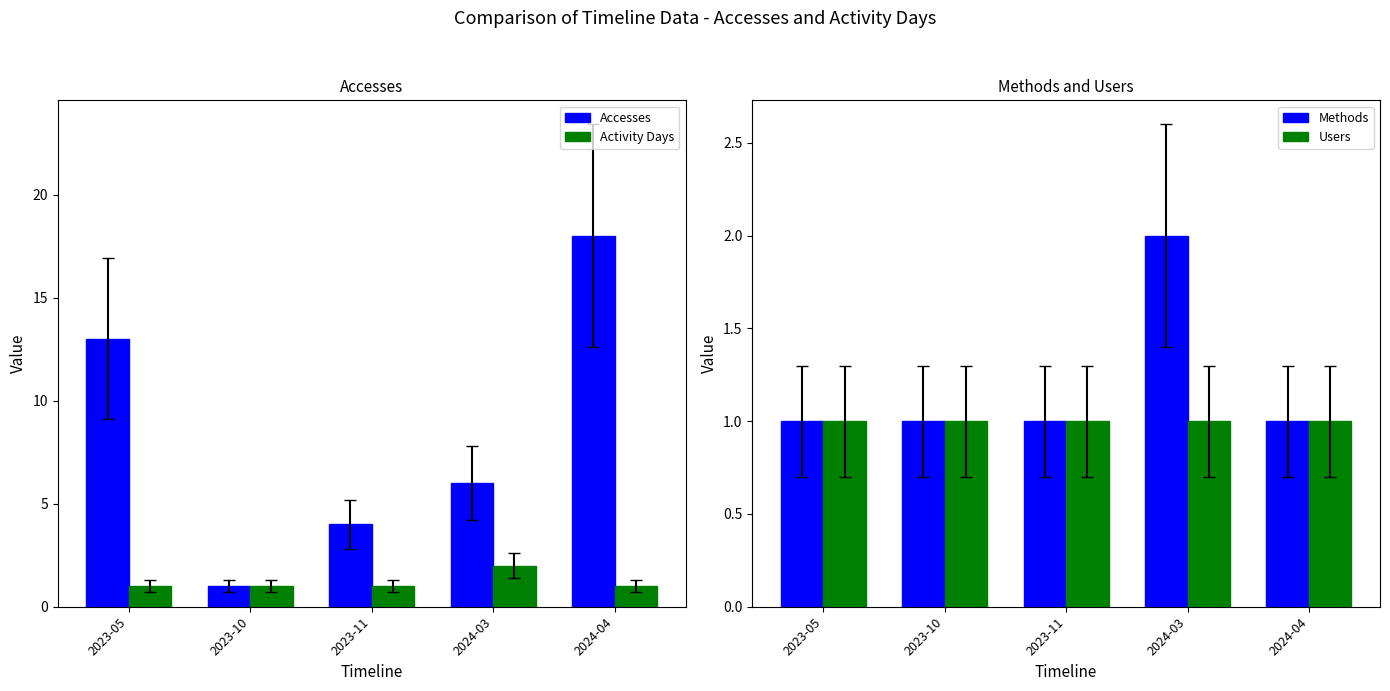

What is the sum of the Accesses values at 2023-05 and 2024-03?

19